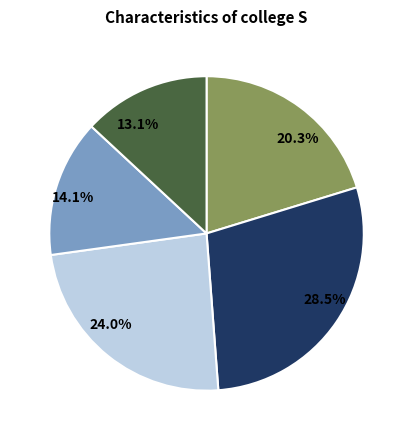

Is there any slice that represents more than half of the pie?

No